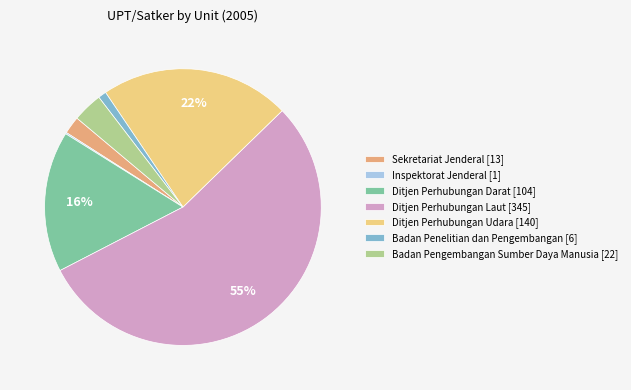

To the nearest percent, what is the difference between the Ditjen Perhubungan Darat [104] and Sekretariat Jenderal [13] slice percentages?

14%